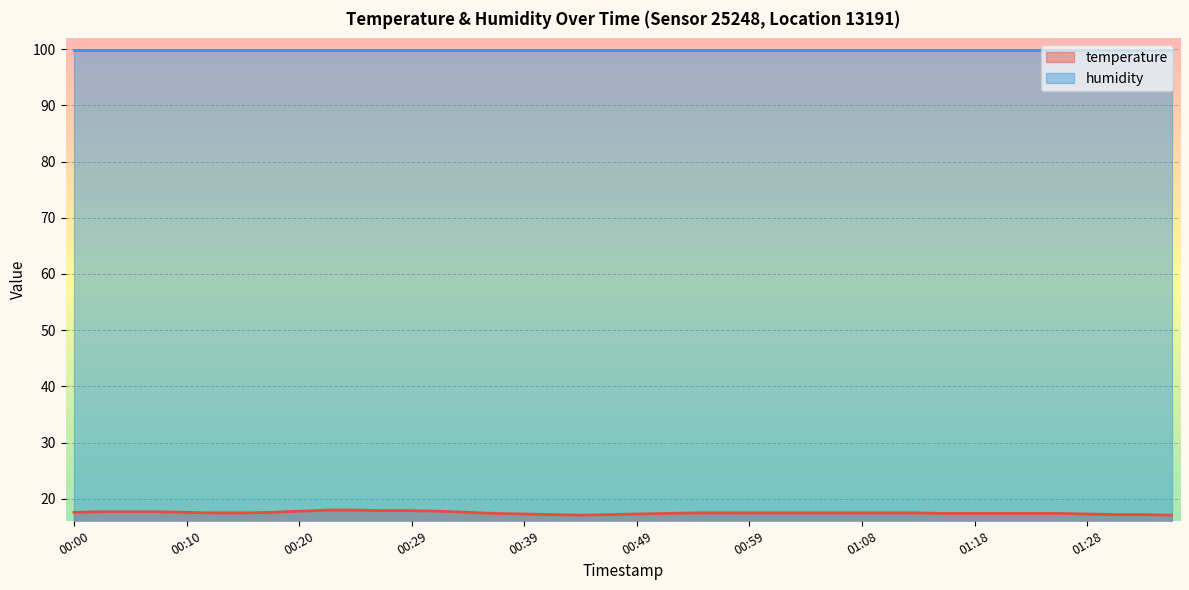

How many lines are shown in the chart?

2